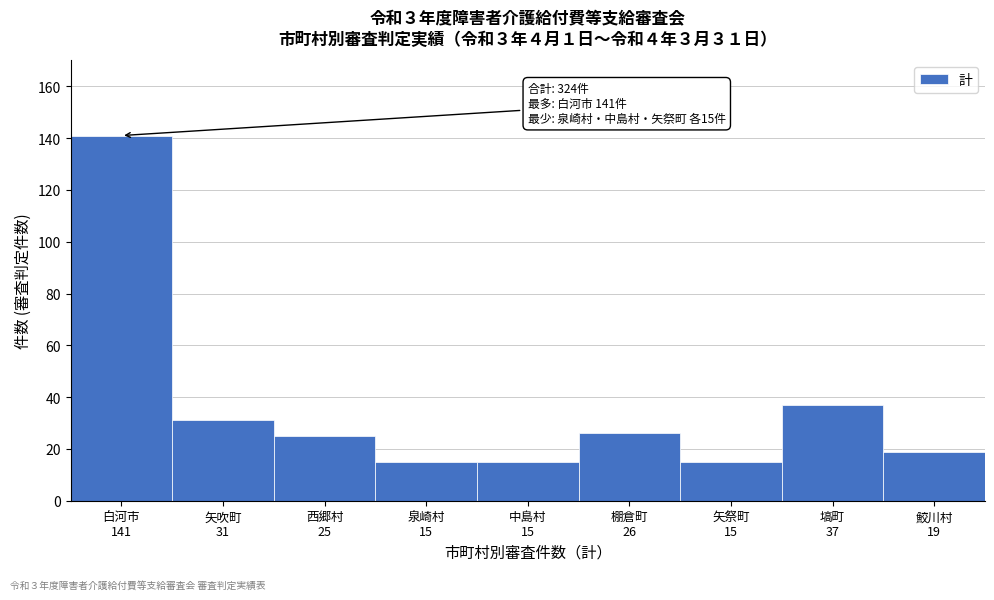

Reading right to left, what are all the values shown in this chart?

19	37	15	26	15	15	25	31	141